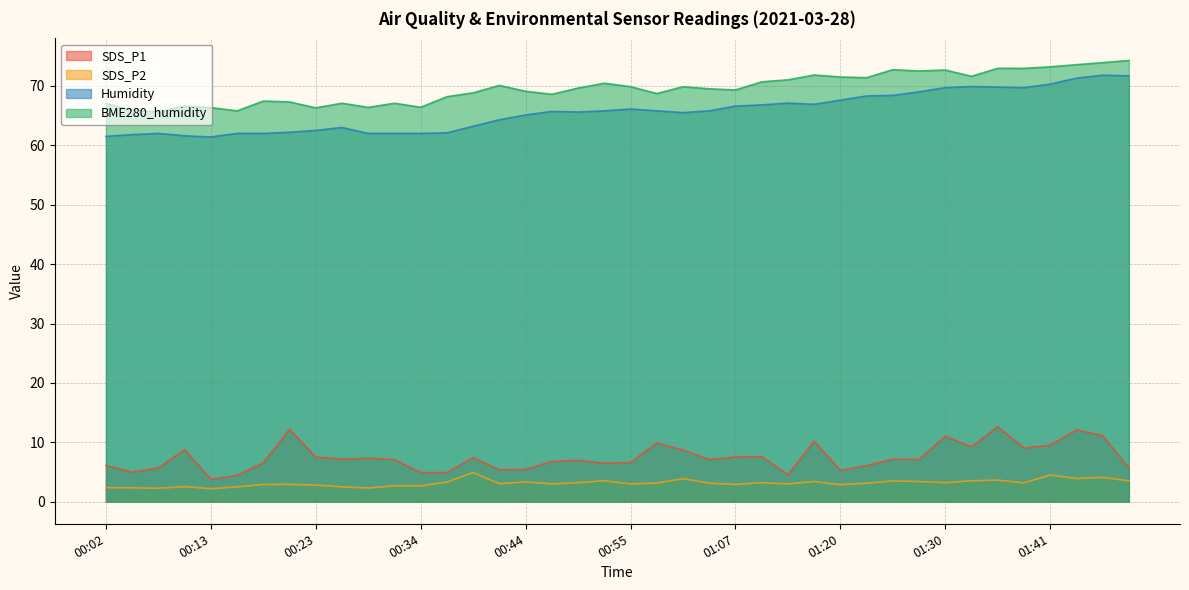

Which series has the widest spread of values?

Humidity